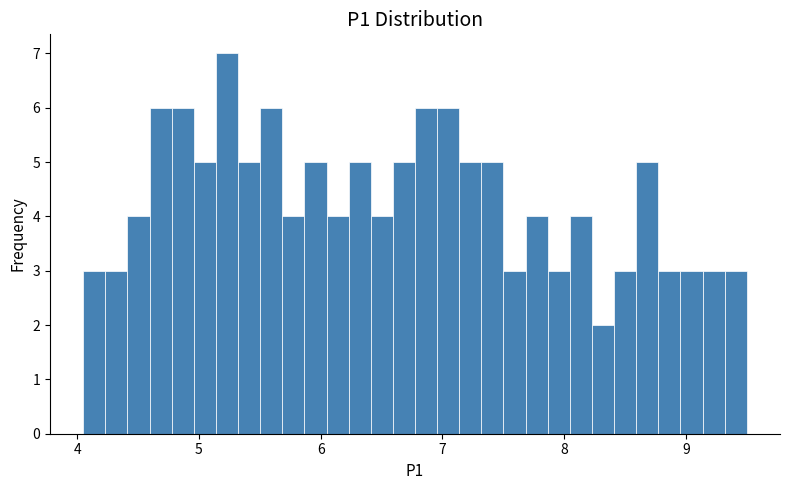

Around what value on the x-axis is the tallest bar? Give the approximate position of its centre, as read against the axis.

5.2